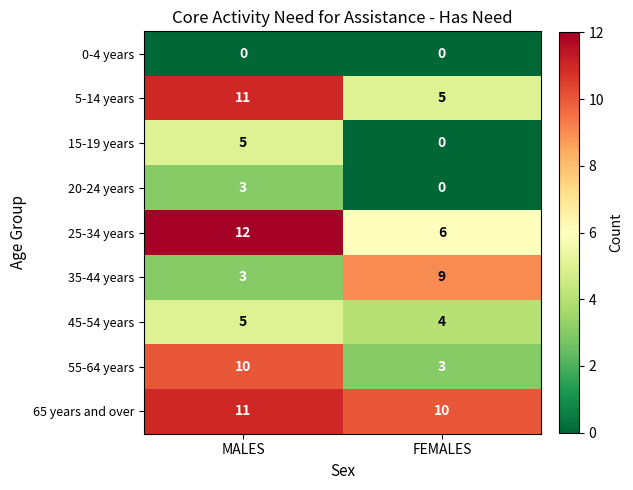

What is the total value across all series at FEMALES?

37